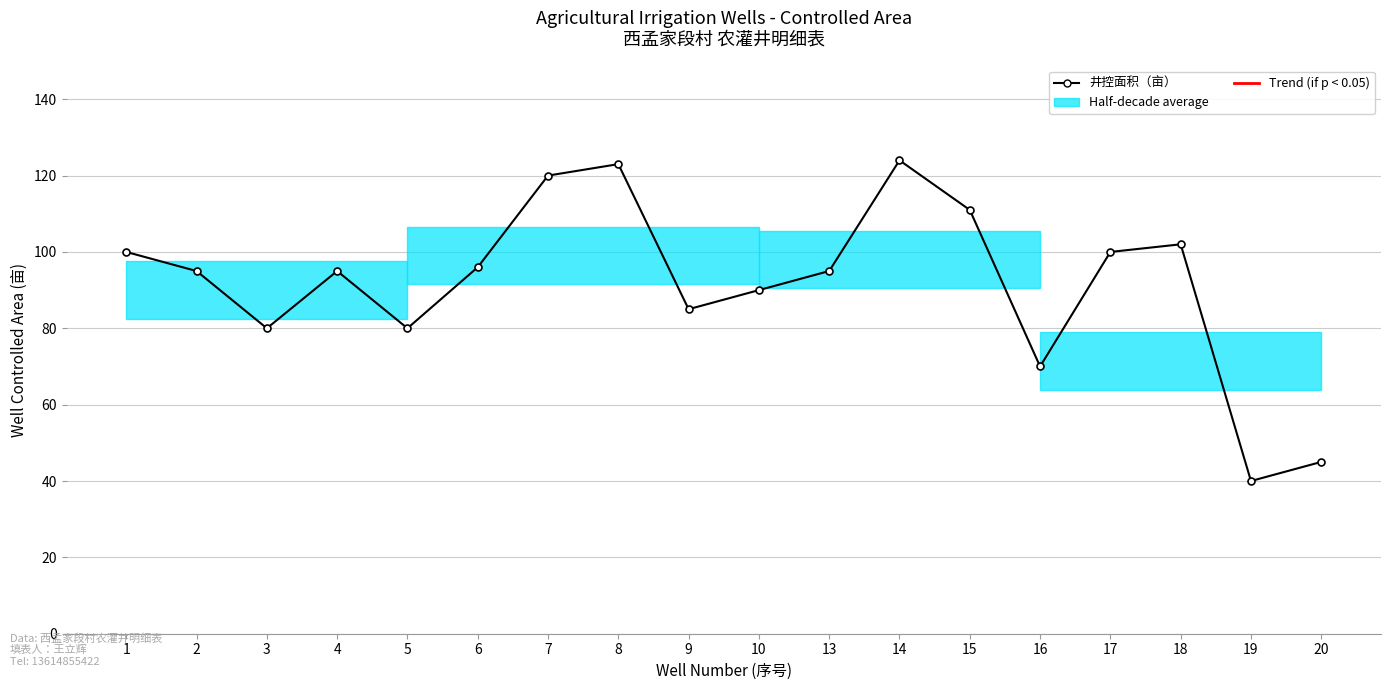

What is the minimum value shown in the chart?

40